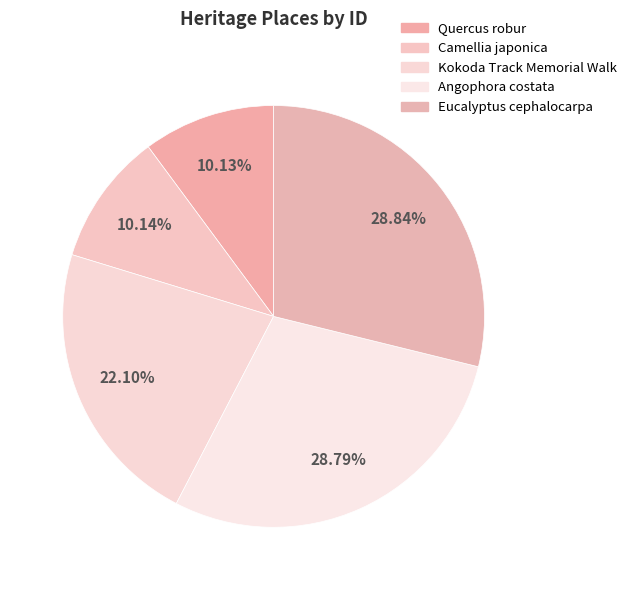

To the nearest percent, what portion does Eucalyptus cephalocarpa represent?

29%